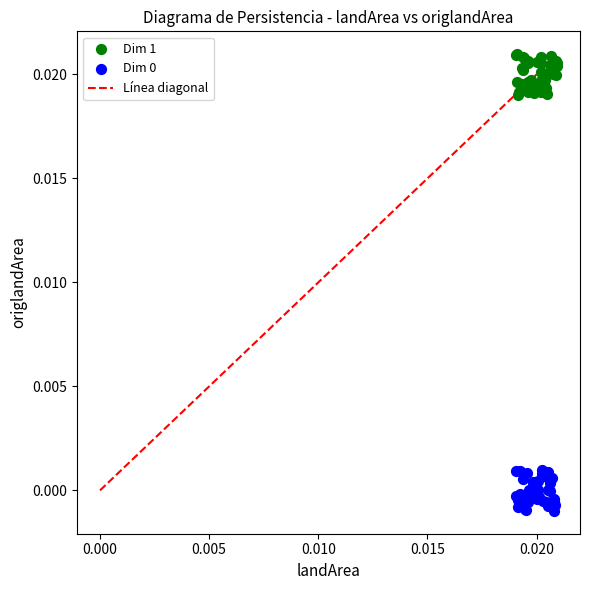

Which series reaches the maximum Y coordinate?

Dim 1